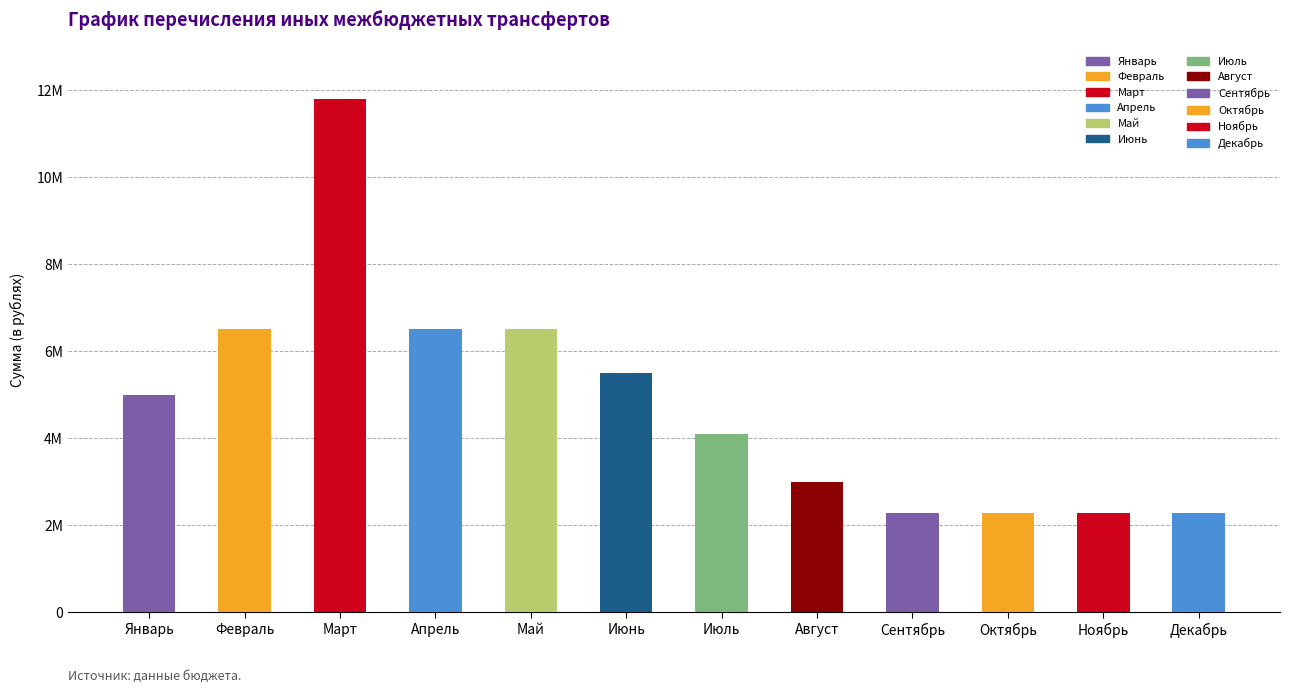

Read the value at Февраль, to the nearest 10.

6500000